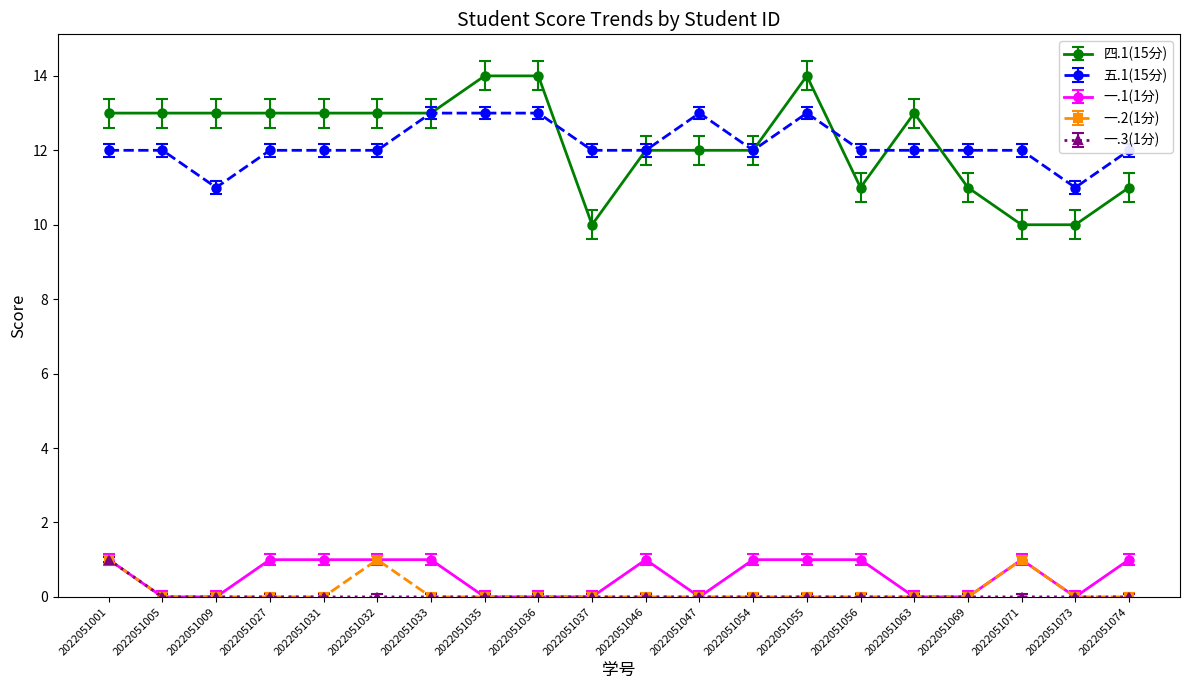

What is the total value across all series at 2022051037?

22